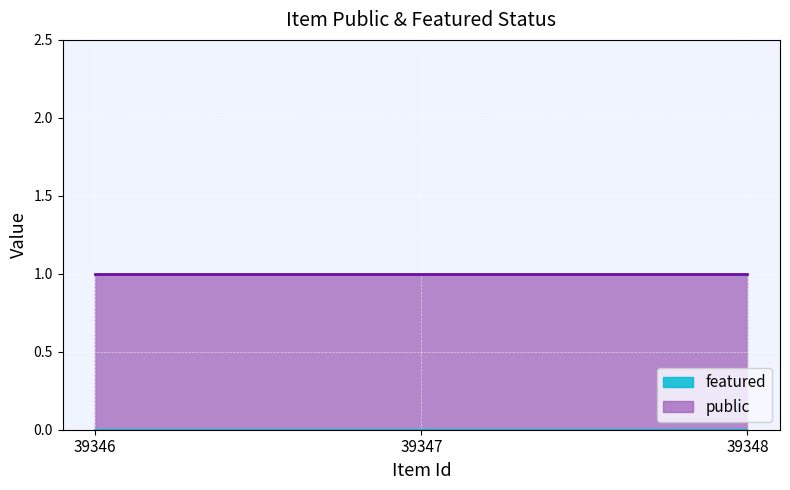

Between 39346 and 39348, which is larger?

39346